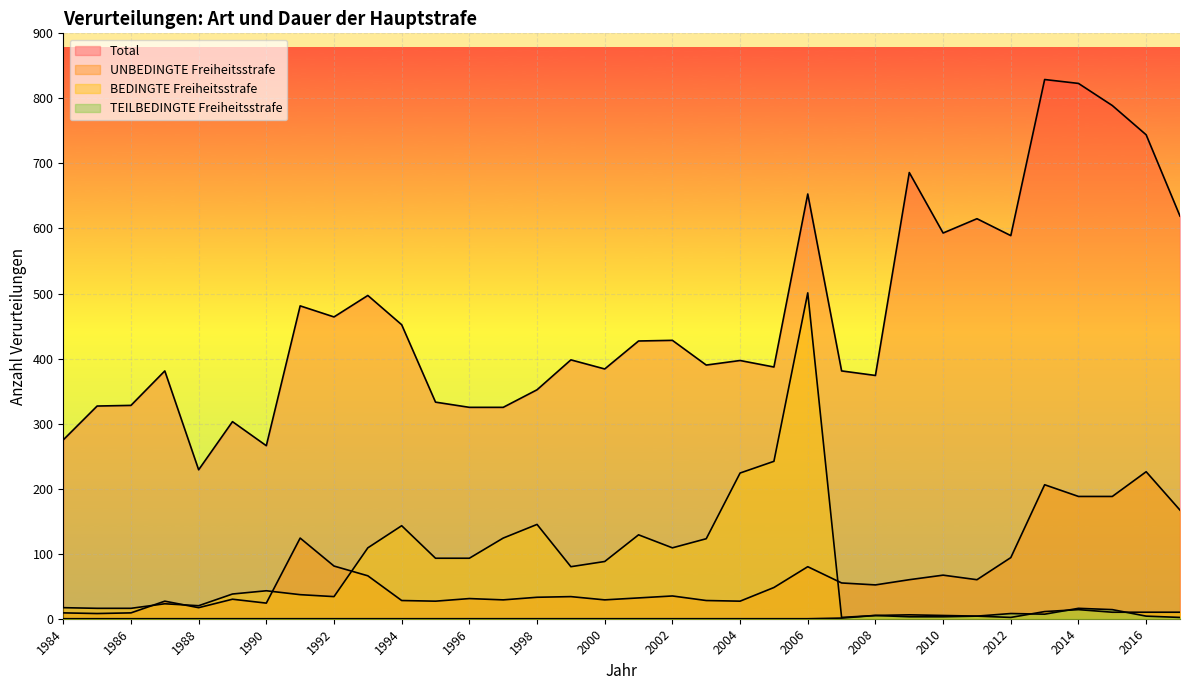

At which category does the chart reach its minimum across all series?

1984